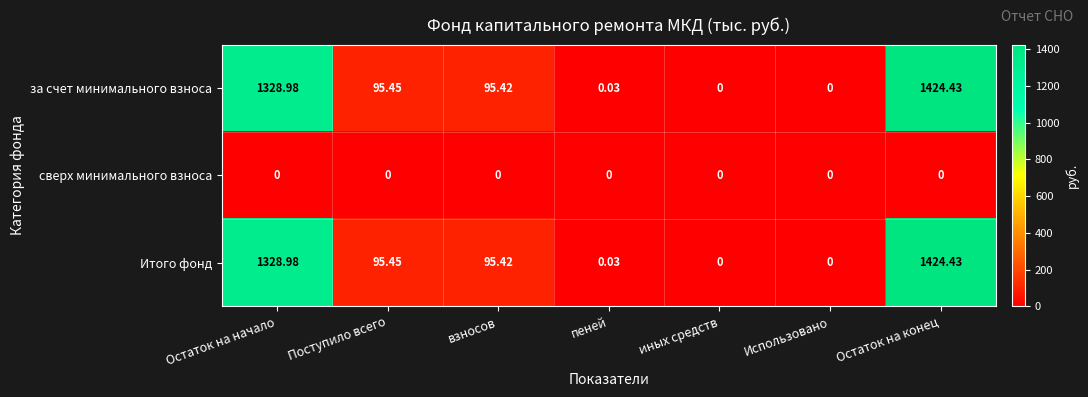

Is the value of за счет минимального взноса at Остаток на конец greater than the value of сверх минимального взноса at пеней?

Yes